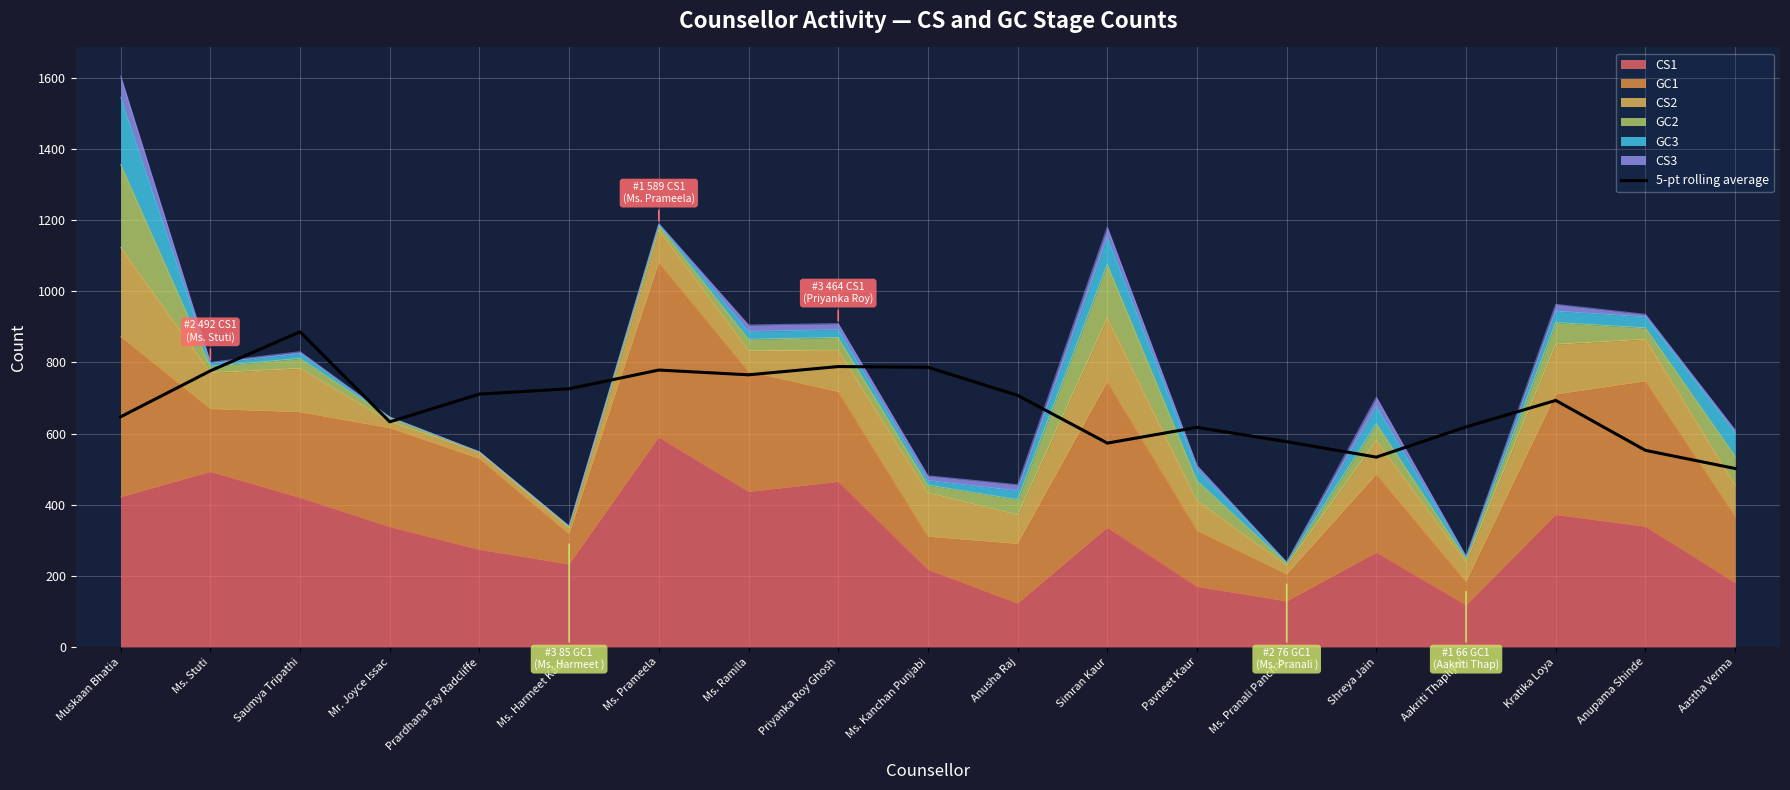

At which category does the data reach its first local peak?

Saumya Tripathi